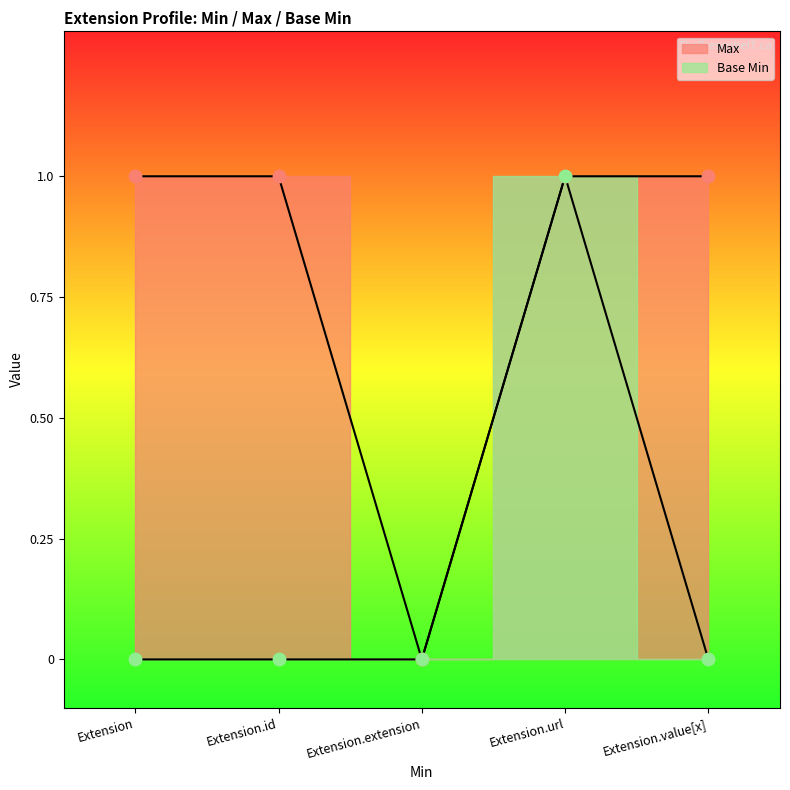

At how many categories does at least one series exceed 0?

4